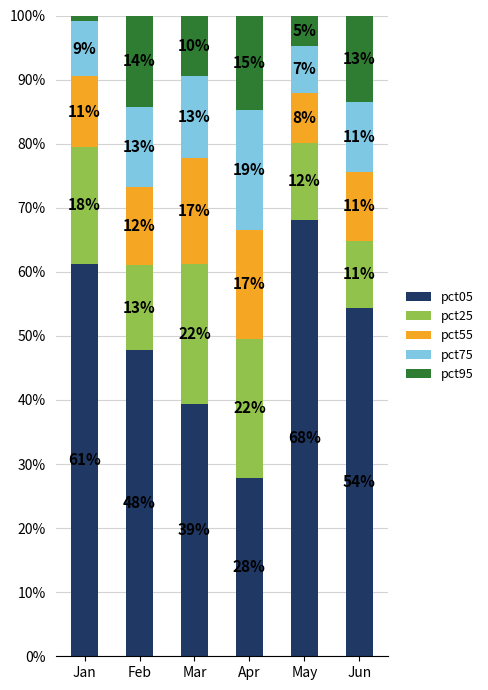

What are all the series names shown in the legend?

pct05, pct25, pct55, pct75, pct95